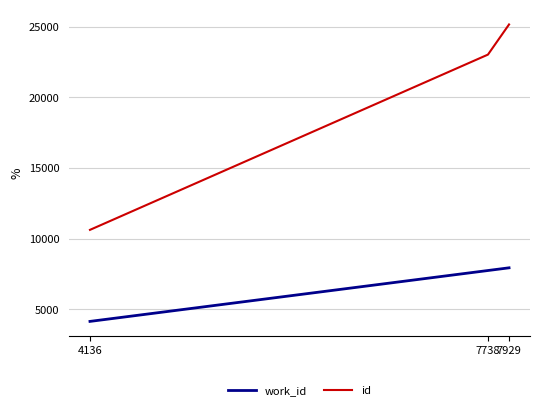

The work_id series shows 2092 at 7738. True or false?

False